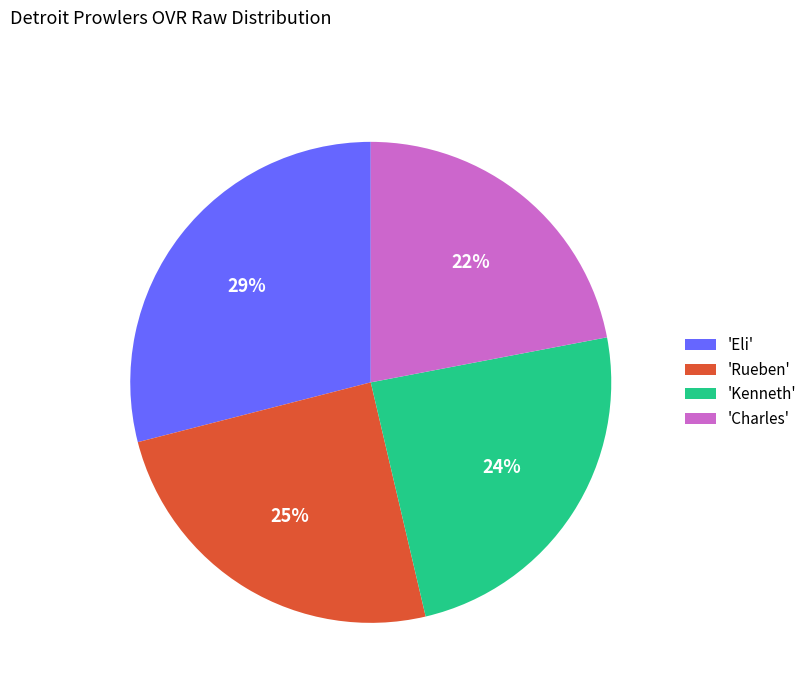

Is there any slice that represents more than half of the pie?

No